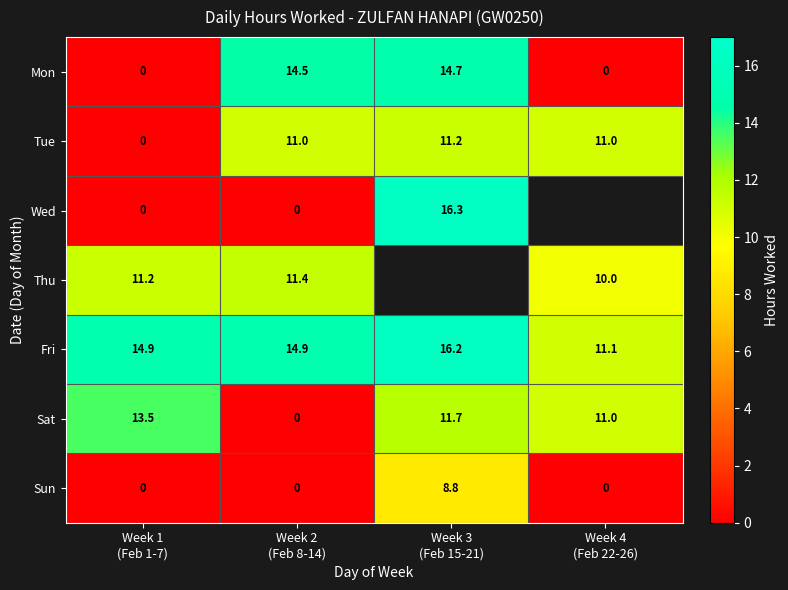

What is the difference between the maximum and minimum values in the Sat series?

13.5